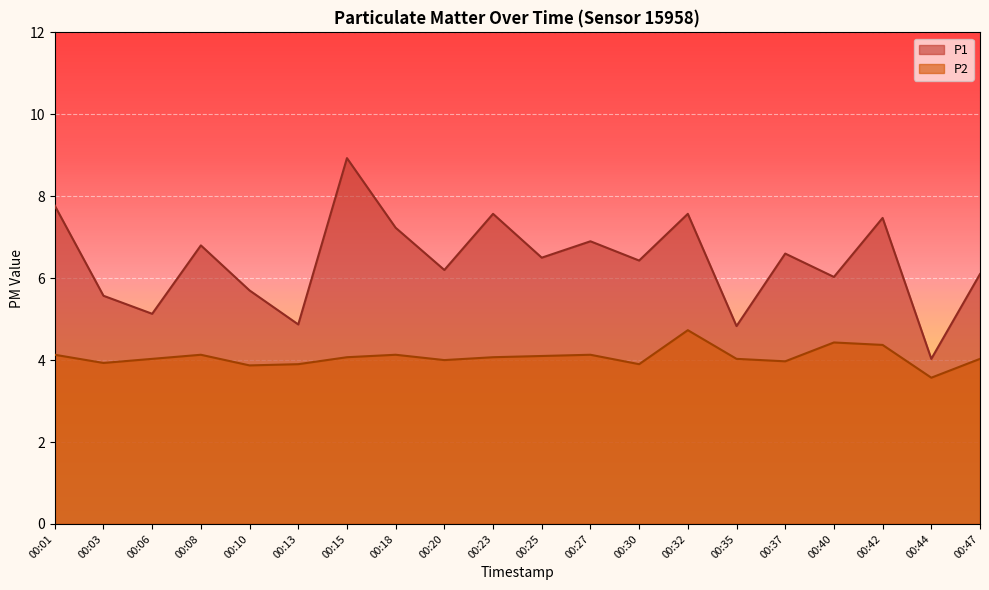

How many data points in P1 are above 6?

14